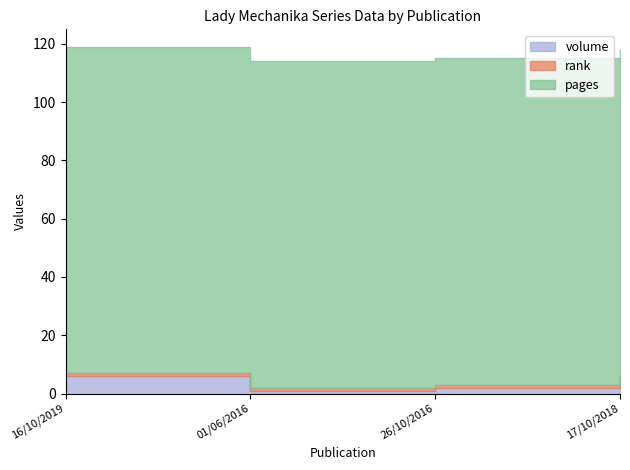

True or false: pages and volume intersect in this chart.

False